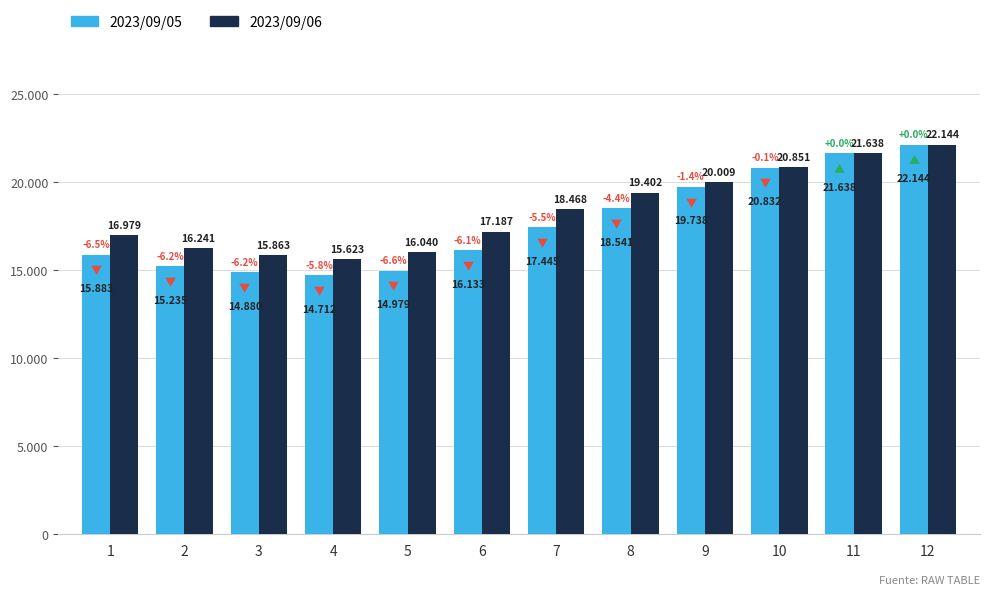

Does the chart contain stacked bars?

No